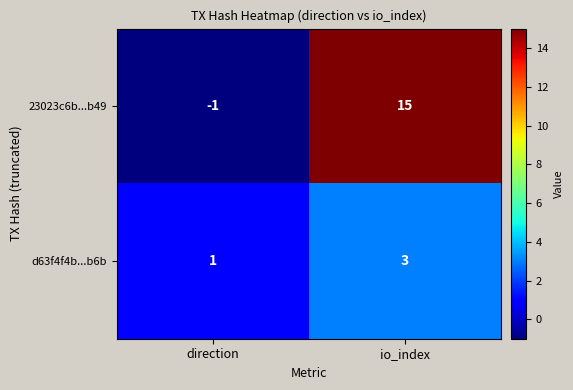

How many series are shown in this chart?

2